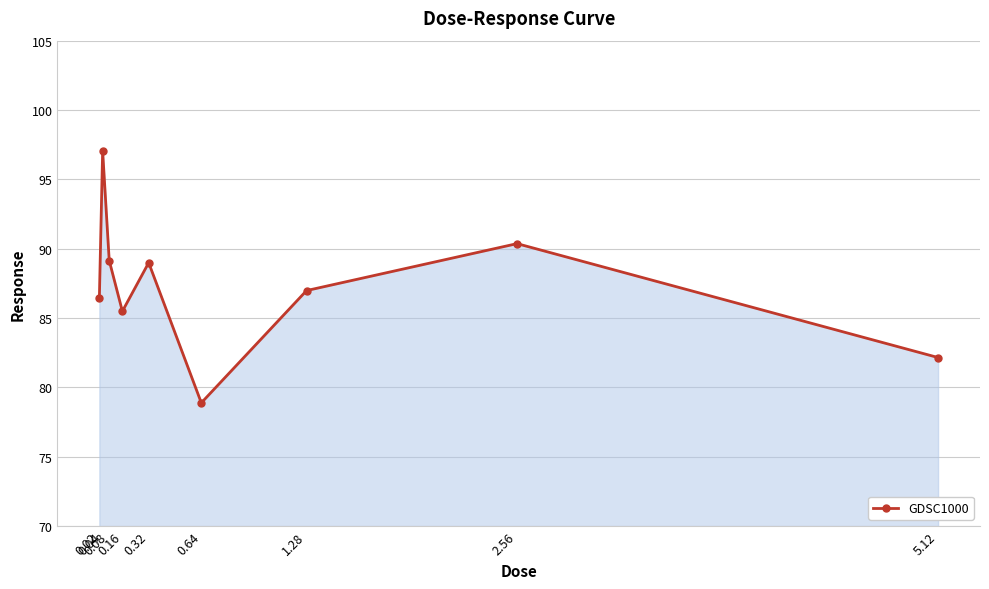

What is the sum of the values at 2.56 and 5.12?

172.5